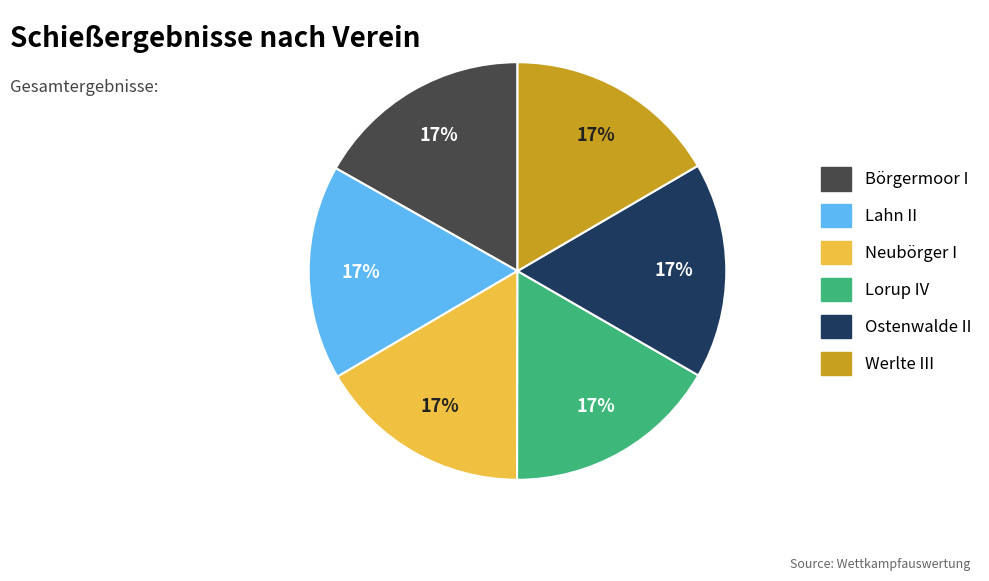

Is it true that Neubörger I is 17% of the pie?

True